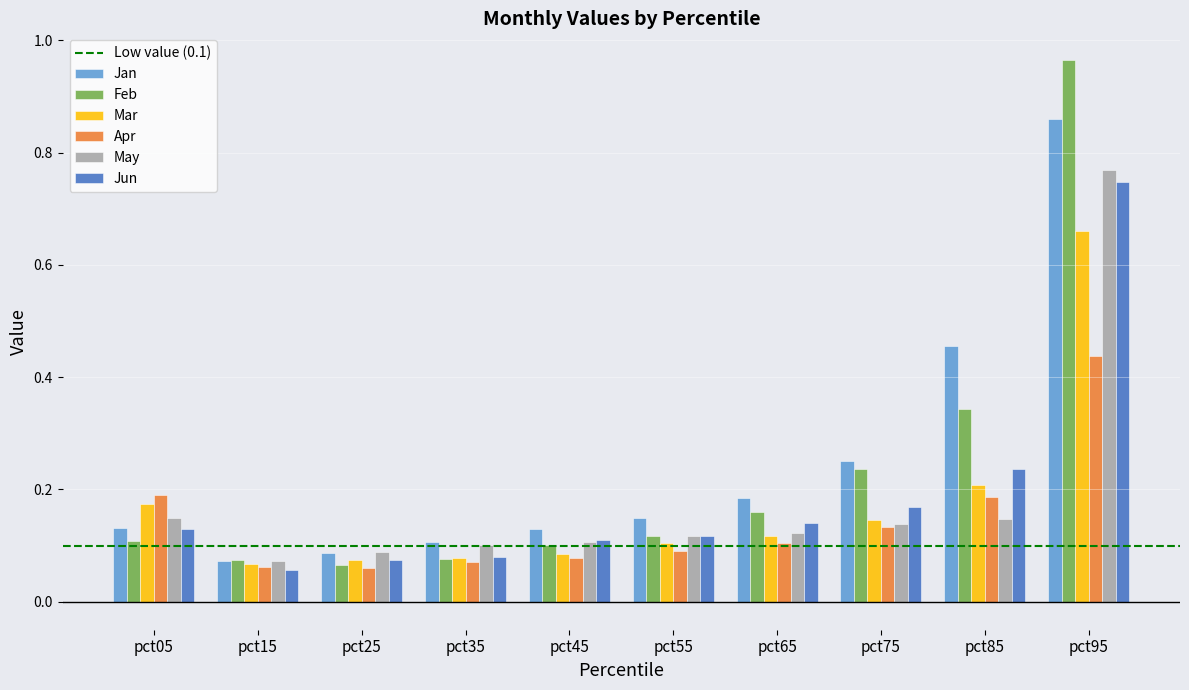

Are the bars horizontal?

No